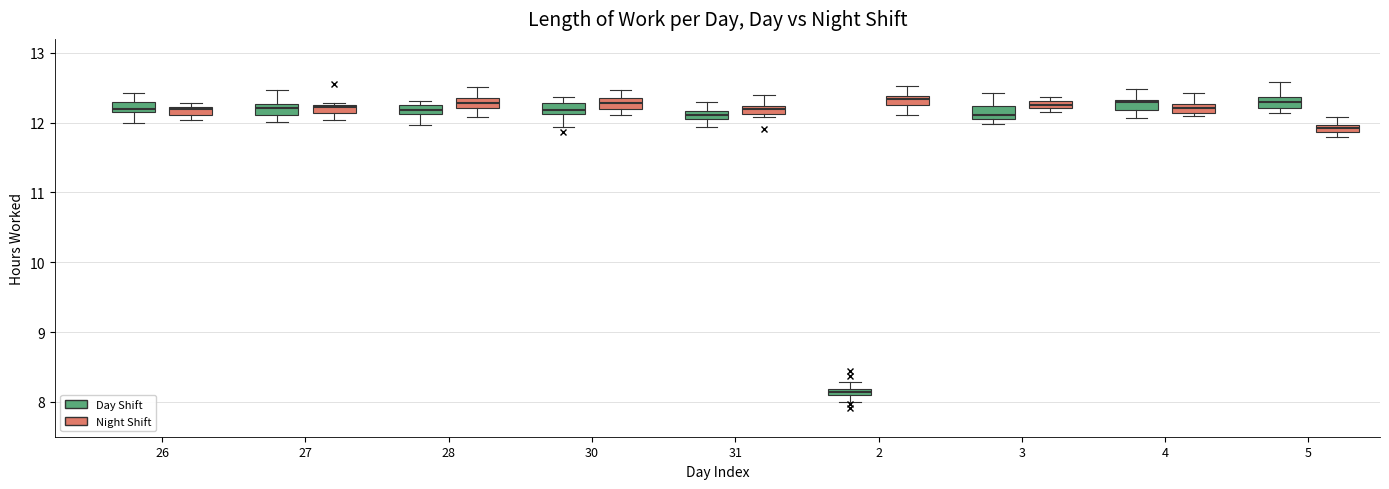

Where is the upper edge of the box for 30 (Night Shift) on the y-axis? The values are not printed on the chart, so give them approximately, as read against the axis.

12.3